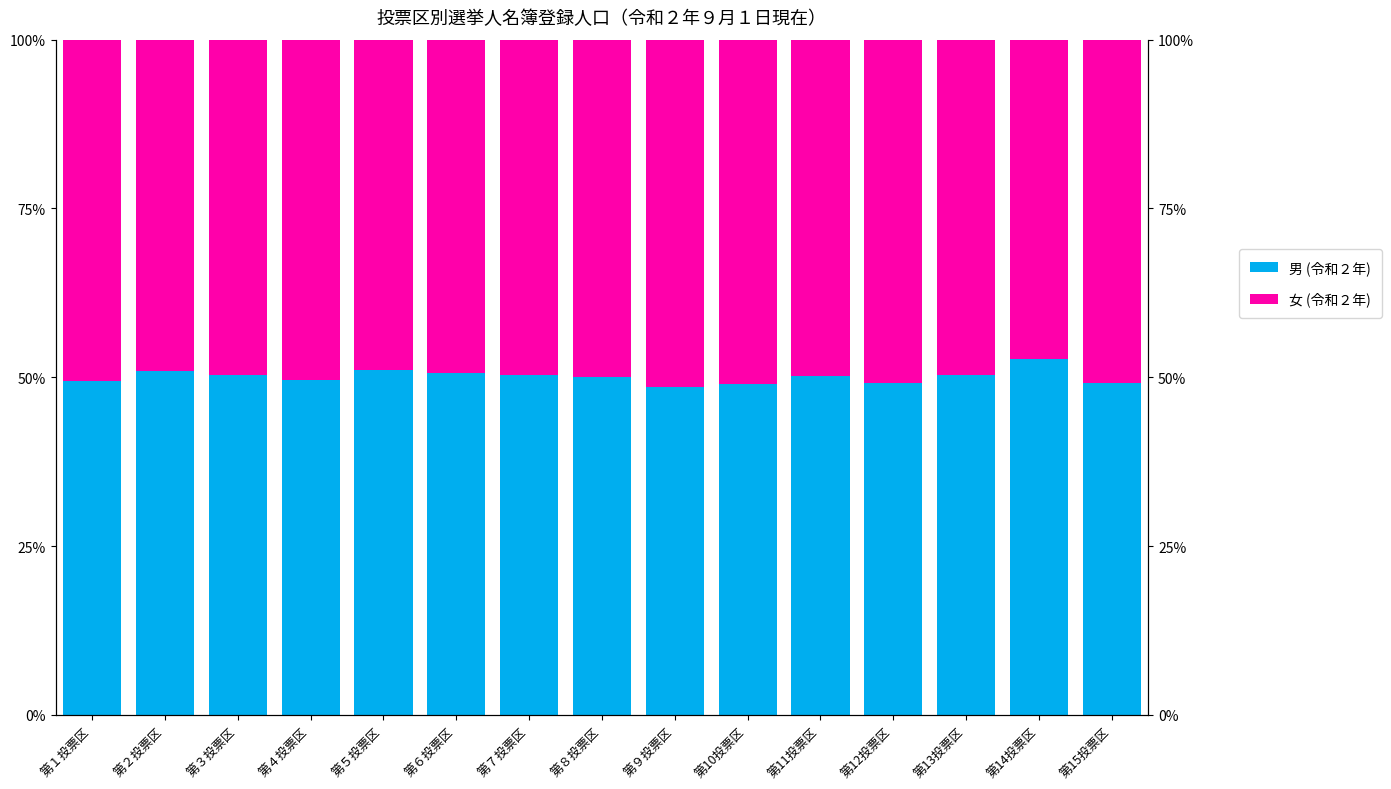

What is the difference between the maximum and minimum values in the 男 (令和２年) series?

4.2